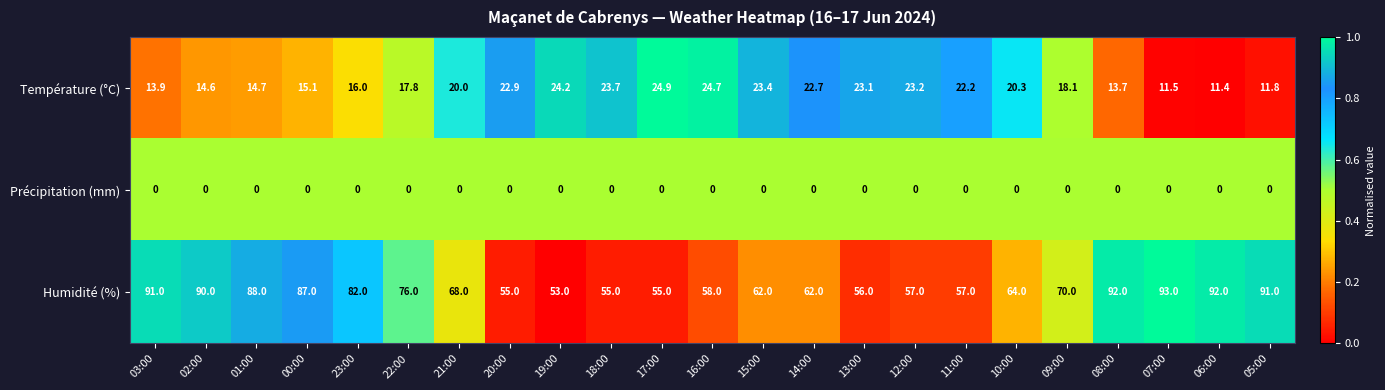

At which category is the sum across all series the highest?

08:00